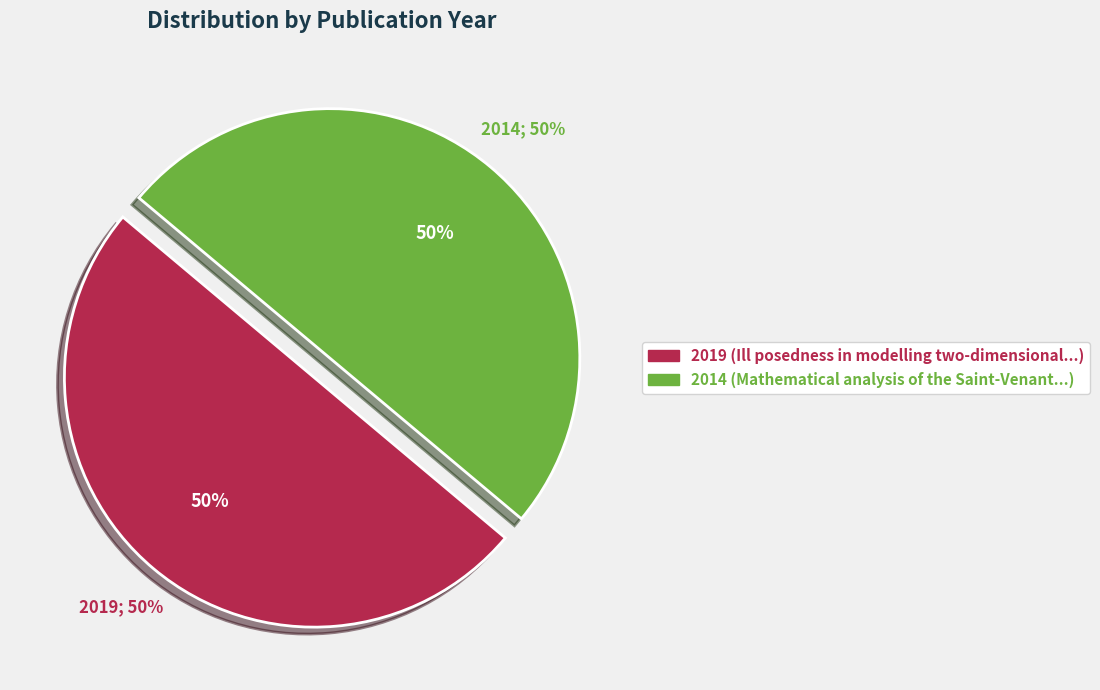

Is it true that 2014 is 42% of the pie?

False